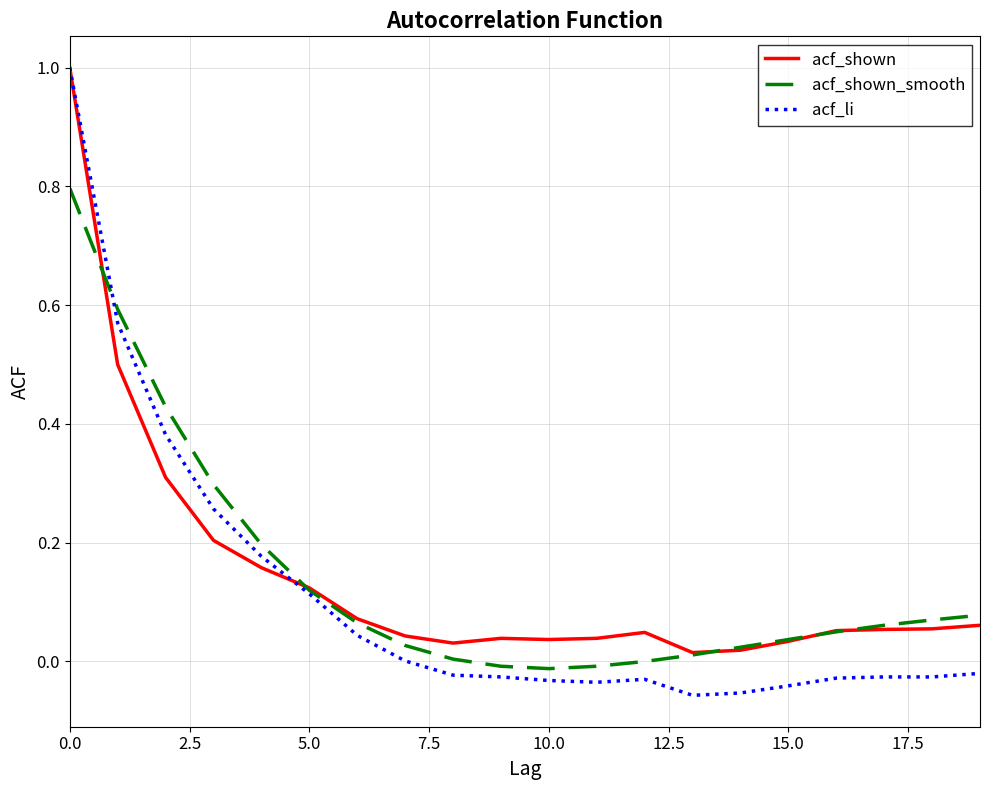

Which series has the largest range (max minus min)?

acf_li